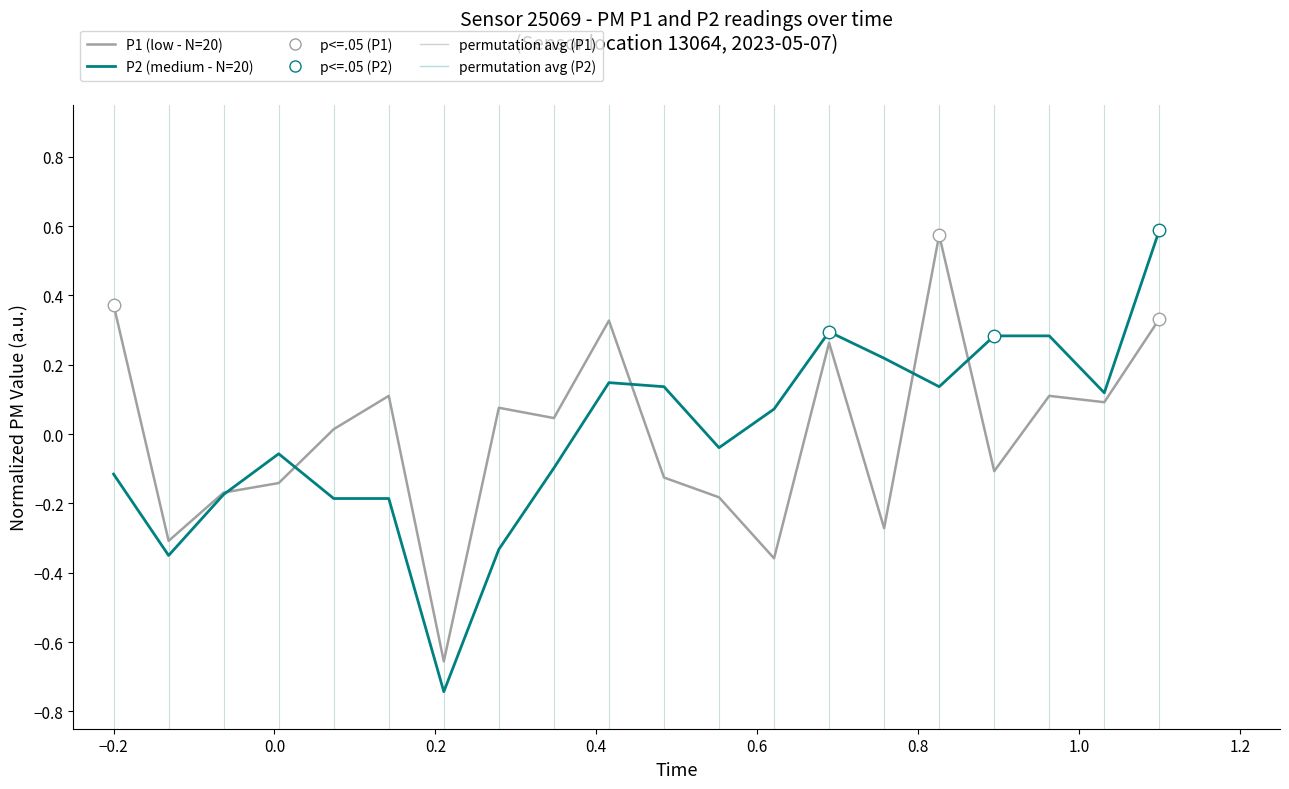

Which series has the widest spread of values?

P2 (medium - N=20)